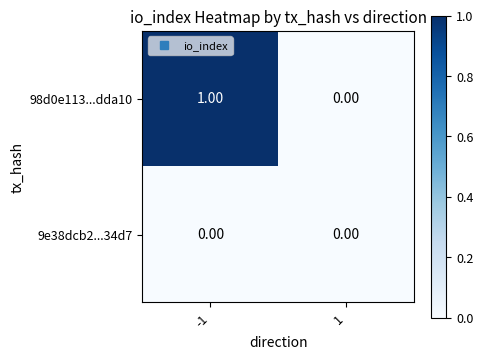

List the series in order of their peak value, highest first.

98d0e113...dda10, 9e38dcb2...34d7